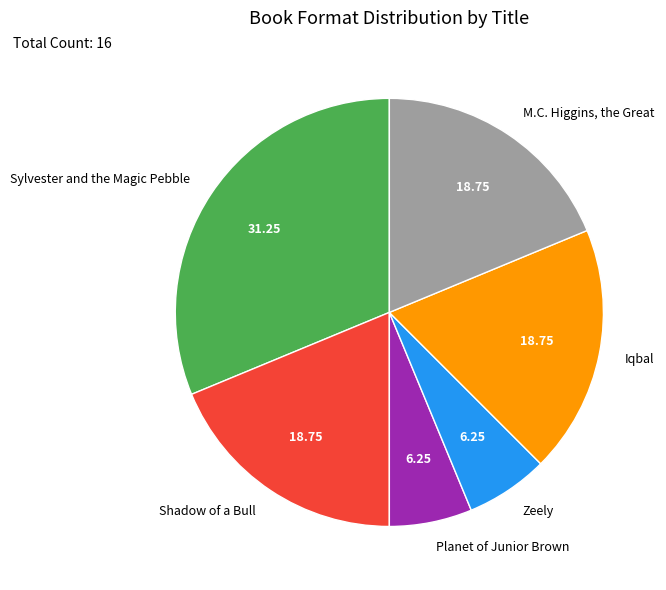

Does any single category account for the majority?

No